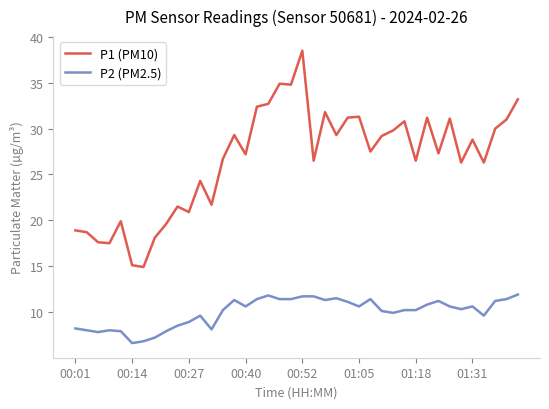

Does the chart display data point markers on the line(s)?

No